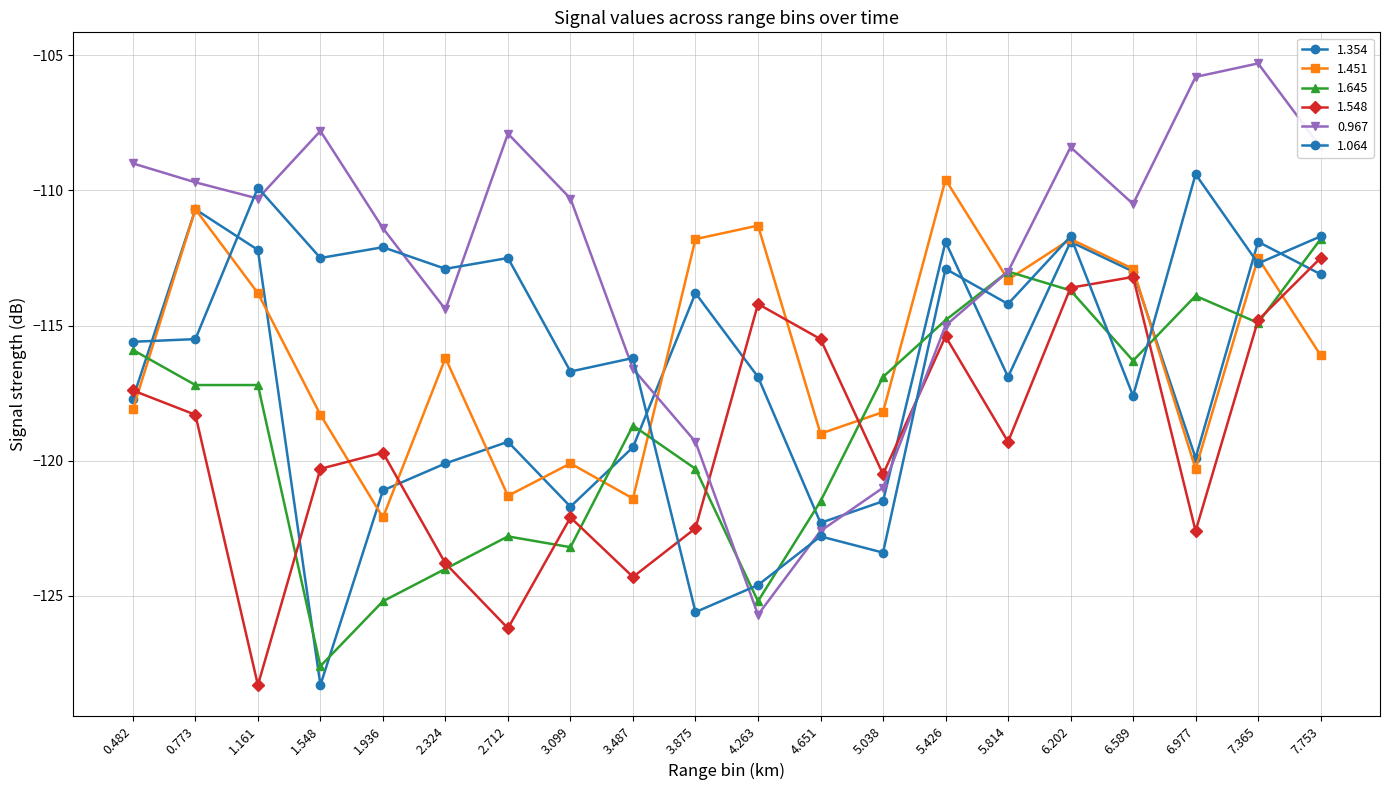

How many series are shown in this chart?

6